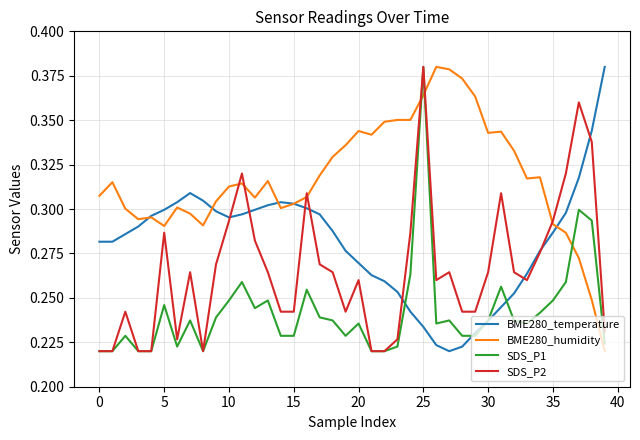

Which series has the largest total across all categories?

BME280_humidity